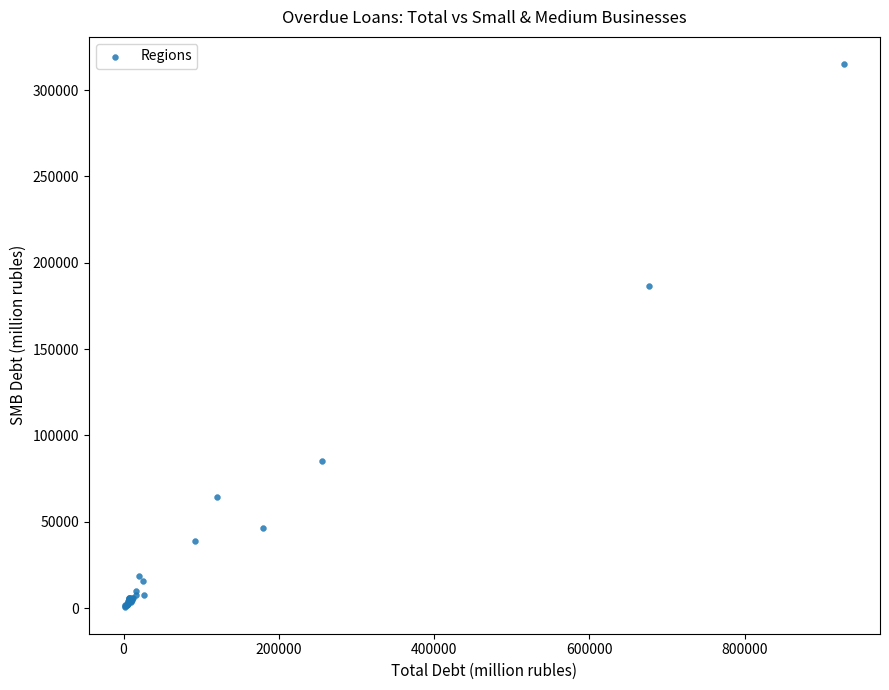

What Y value in the scatter plot is closest to 157970?

186299